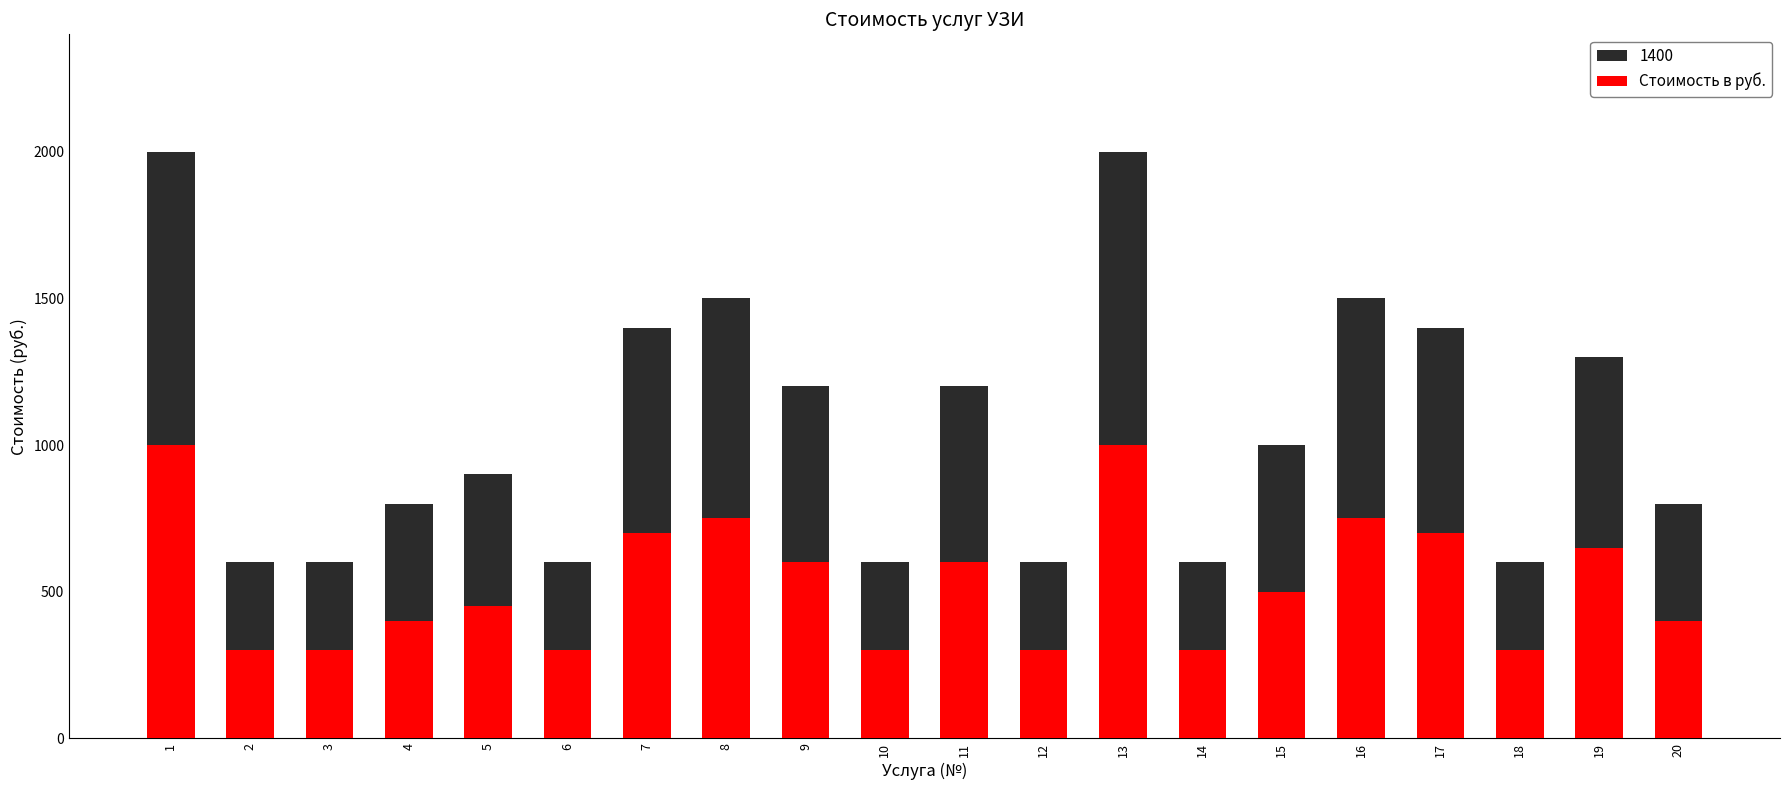

Rank the categories by value from lowest to highest.

2, 3, 6, 10, 12, 14, 18, 4, 20, 5, 15, 9, 11, 19, 7, 17, 8, 16, 1, 13